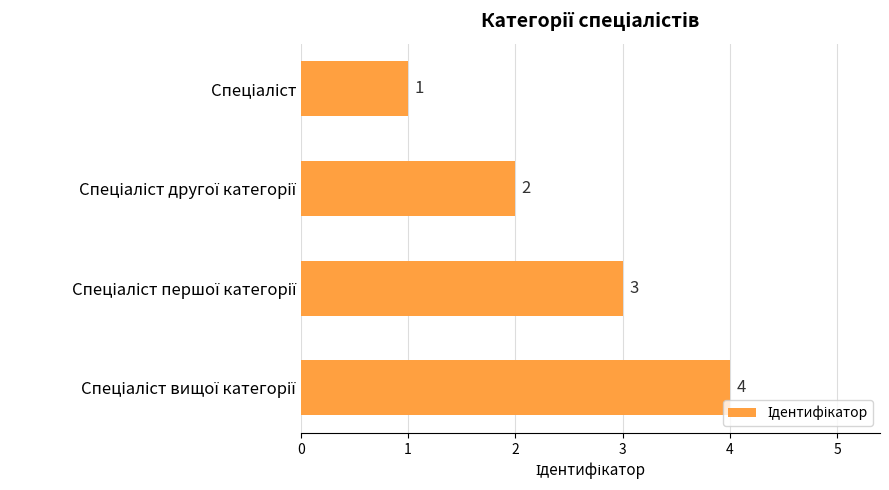

What is the difference between the maximum and minimum values?

3